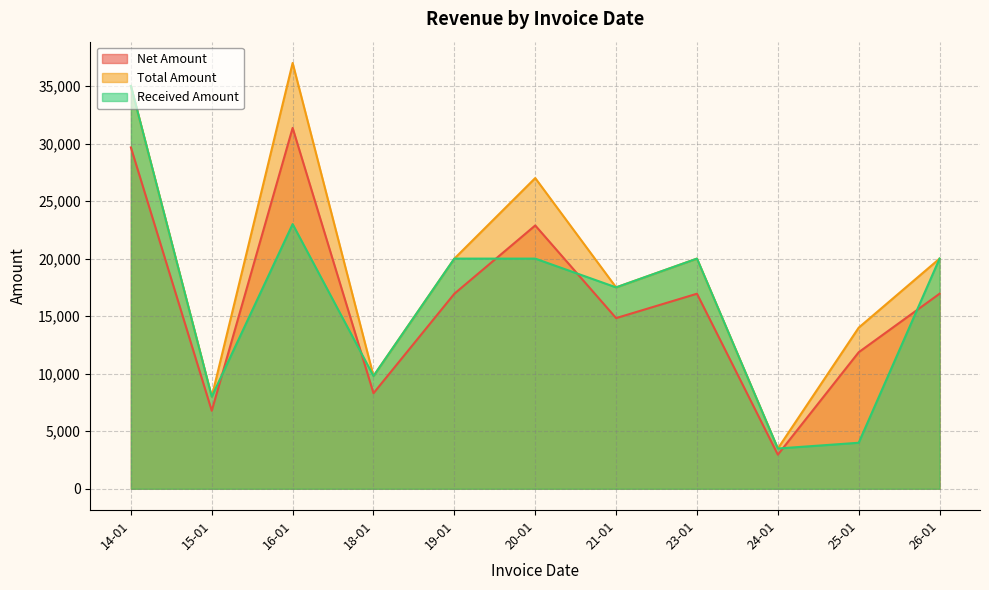

Where is Total Amount nearest to the value 20250?

19-01